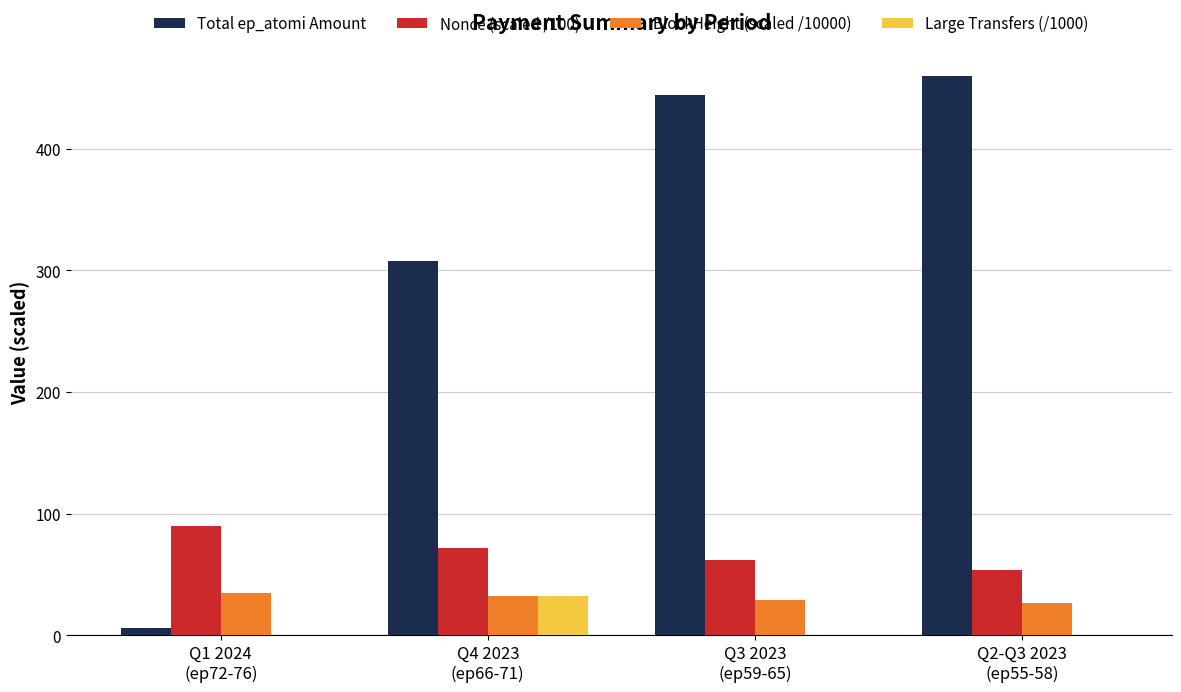

What is the maximum value shown in the chart?

459.3